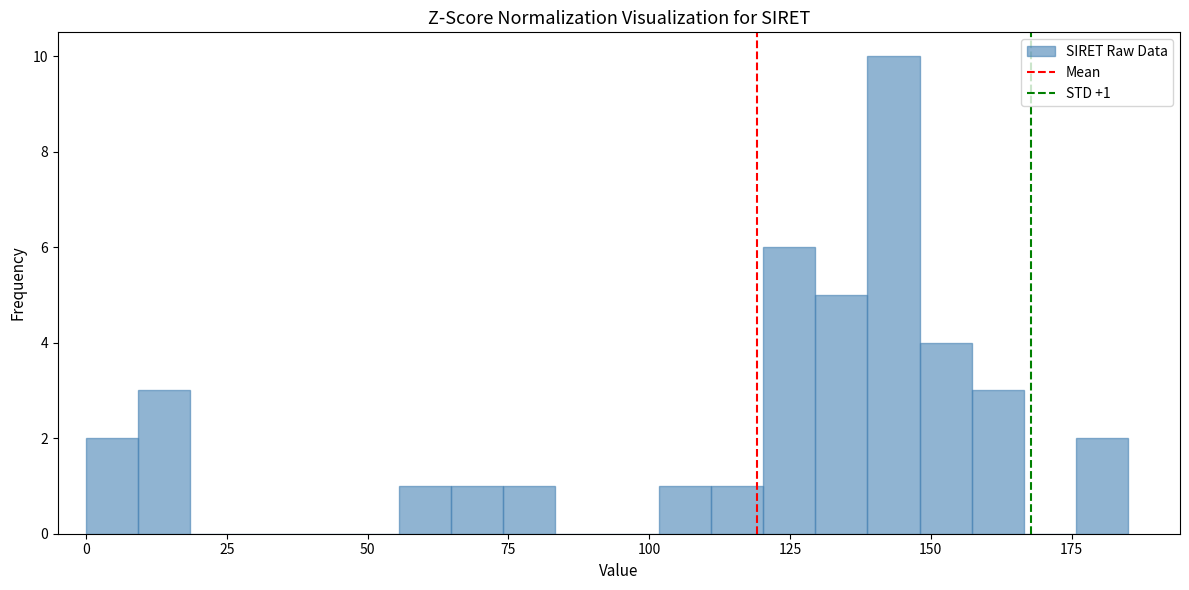

Read against the x-axis, roughly where is the centre of the tallest bar?

145